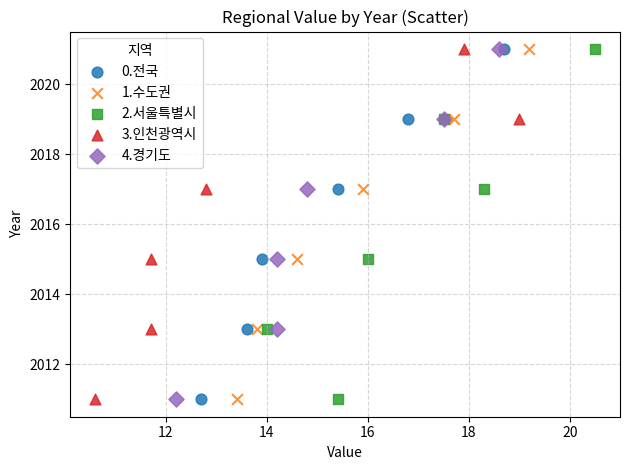

What are all the series names shown in the legend?

0.전국, 1.수도권, 2.서울특별시, 3.인천광역시, 4.경기도